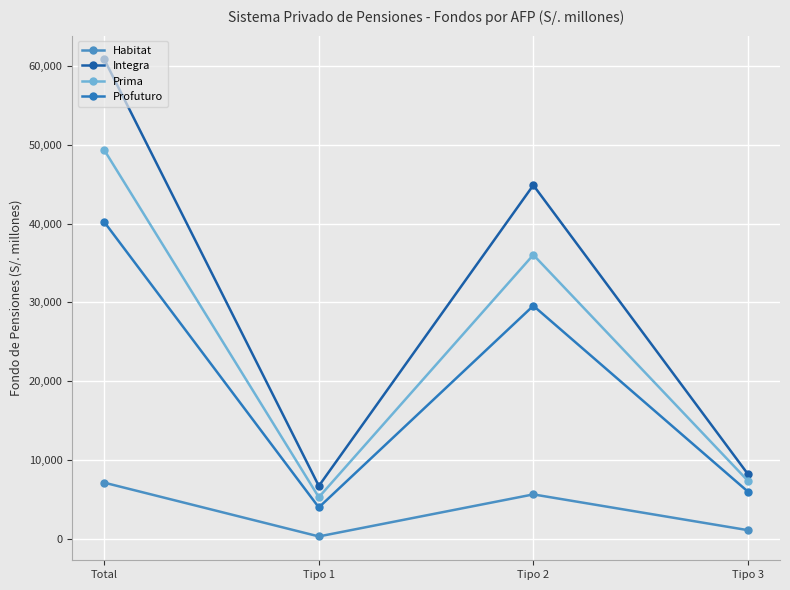

What is the difference between the maximum and minimum values in the Prima series?

44015.1